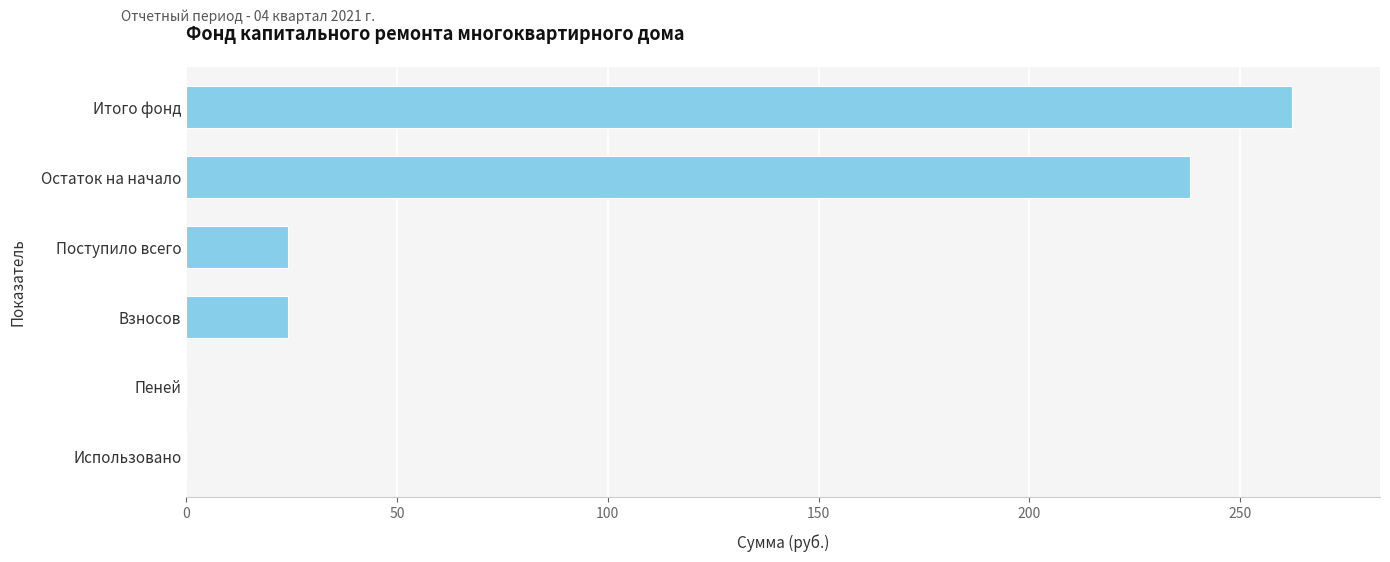

Count the number of values greater than 24.

4